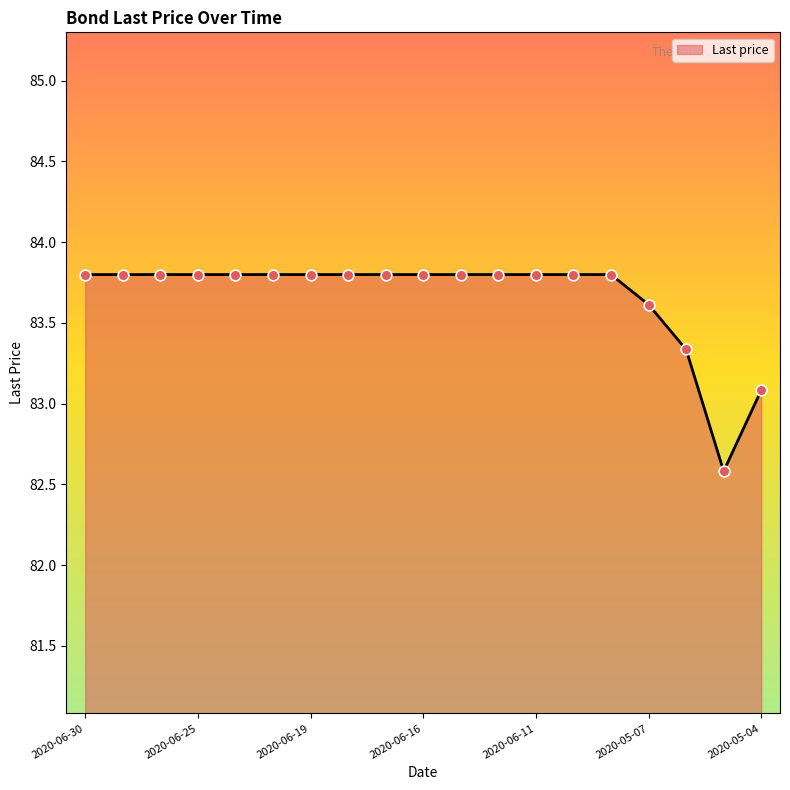

What is the difference between the maximum and minimum values?

1.2